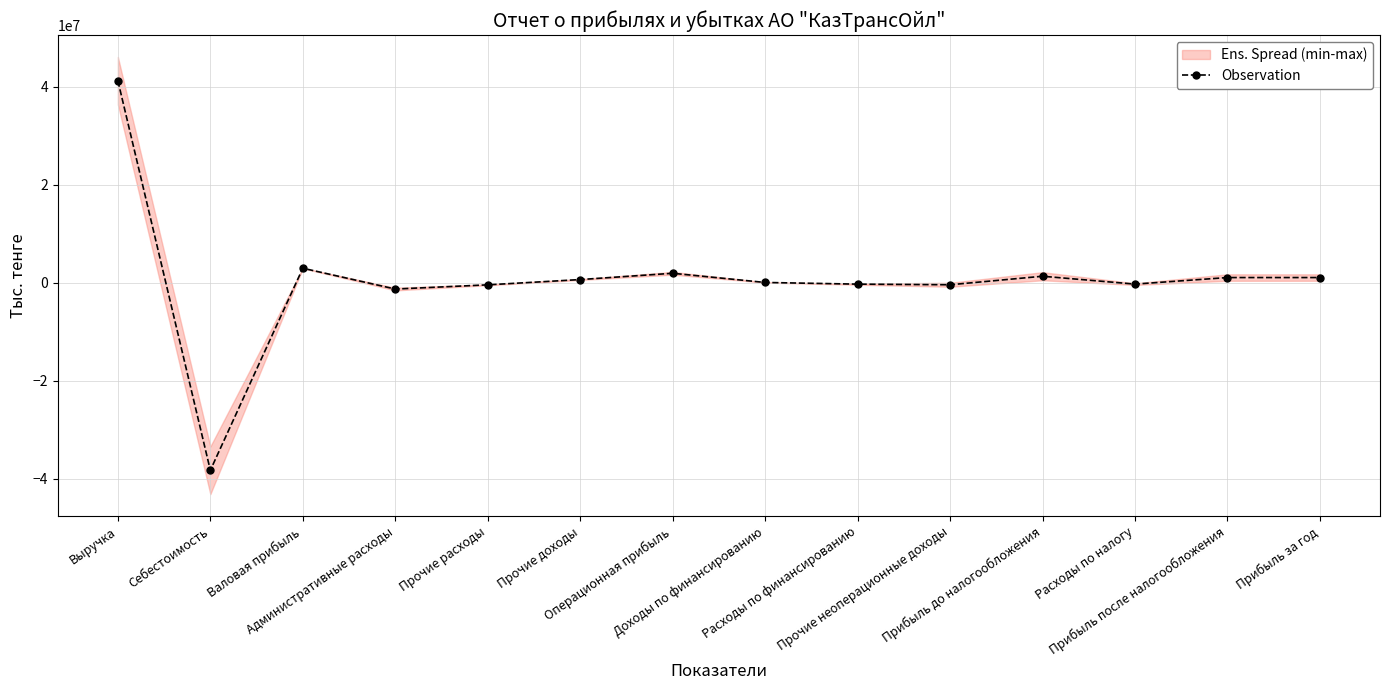

List the labels in order of value, largest first.

Выручка, Валовая прибыль, Операционная прибыль, Прибыль до налогообложения, Прибыль после налогообложения, Прибыль за год, Прочие доходы, Доходы по финансированию, Расходы по налогу, Расходы по финансированию, Прочие неоперационные доходы, Прочие расходы, Административные расходы, Себестоимость